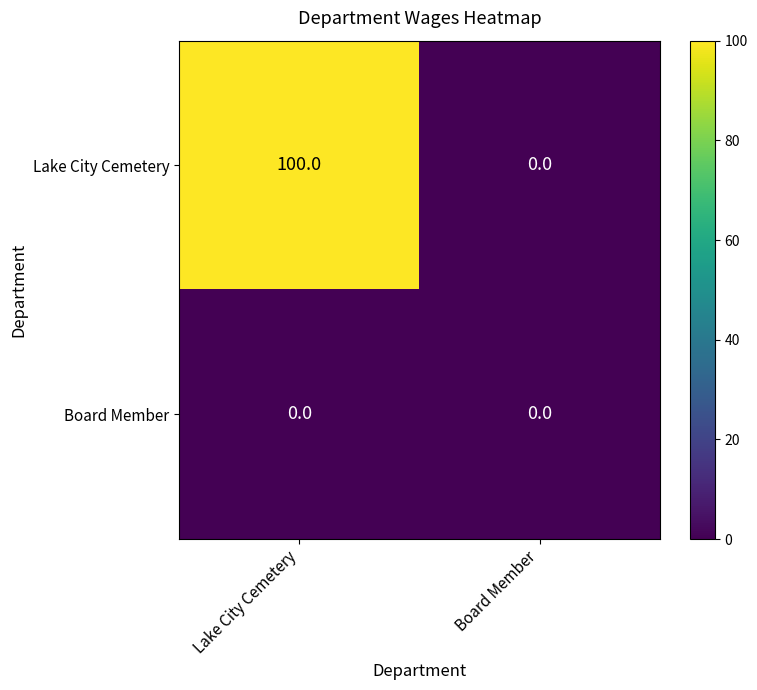

What is the greatest value displayed?

100